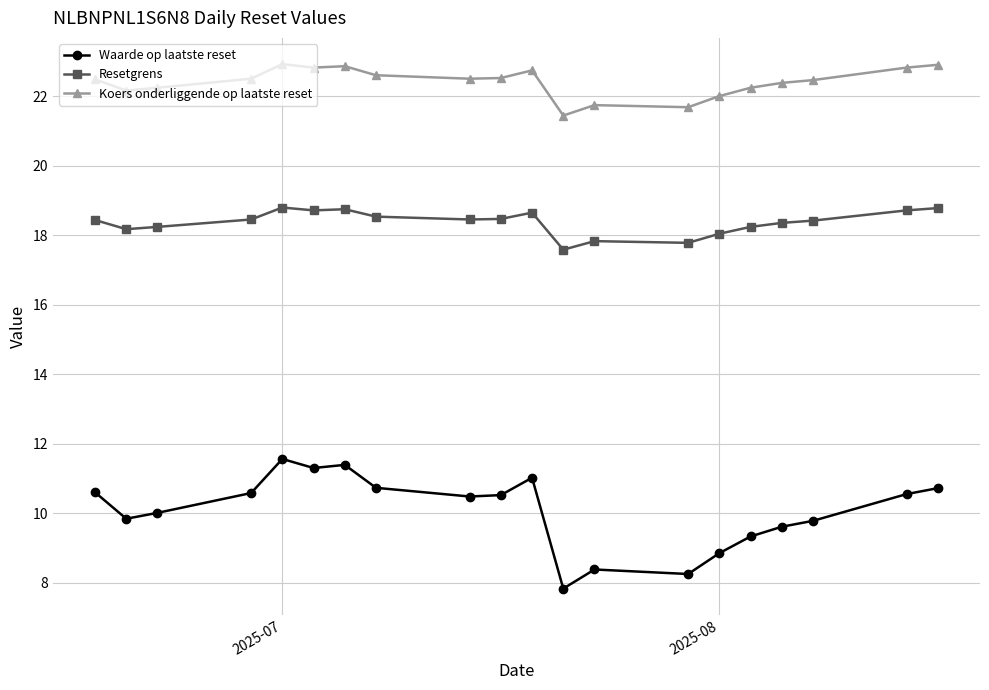

What is the greatest value displayed?

22.9